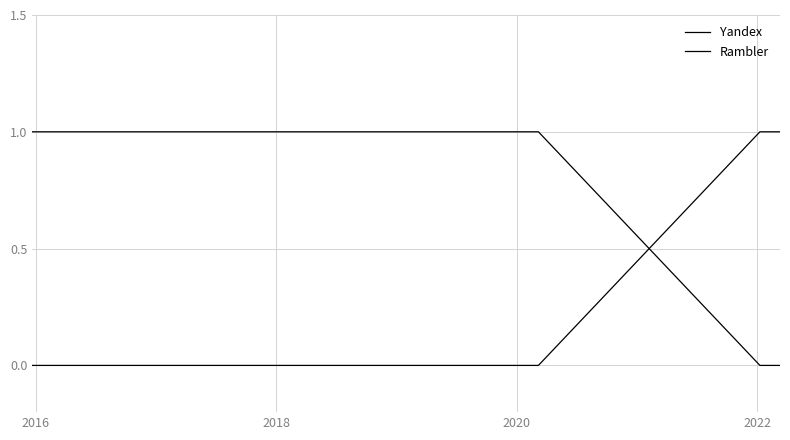

Does the chart have visible grid lines?

Yes